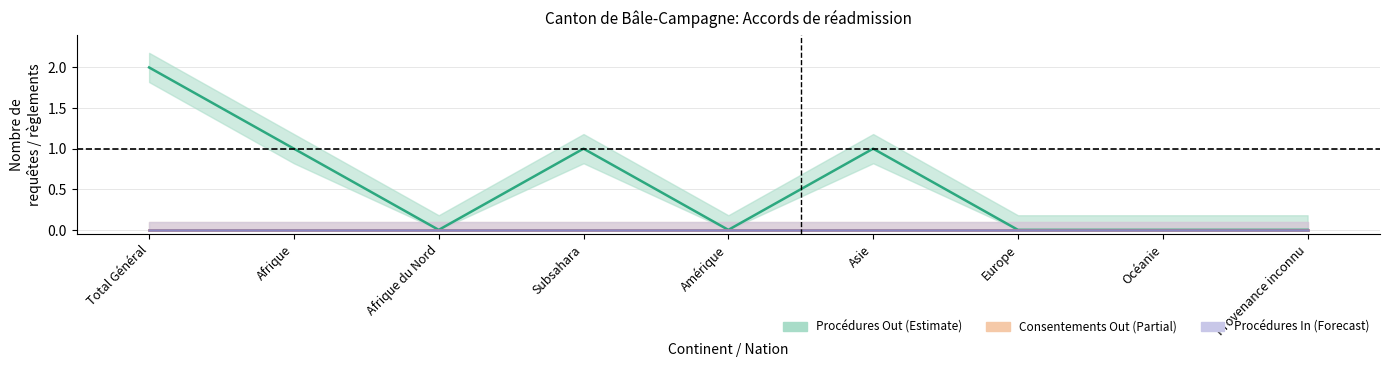

True or false: Procédures In and Rejets Out intersect in this chart.

False